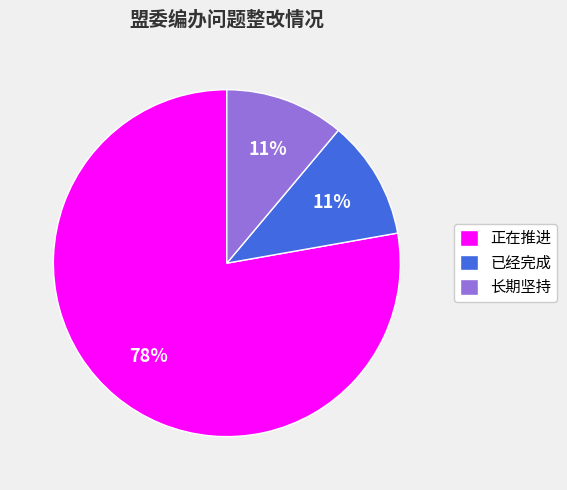

To the nearest percent, what percentage of the pie is 长期坚持?

11%